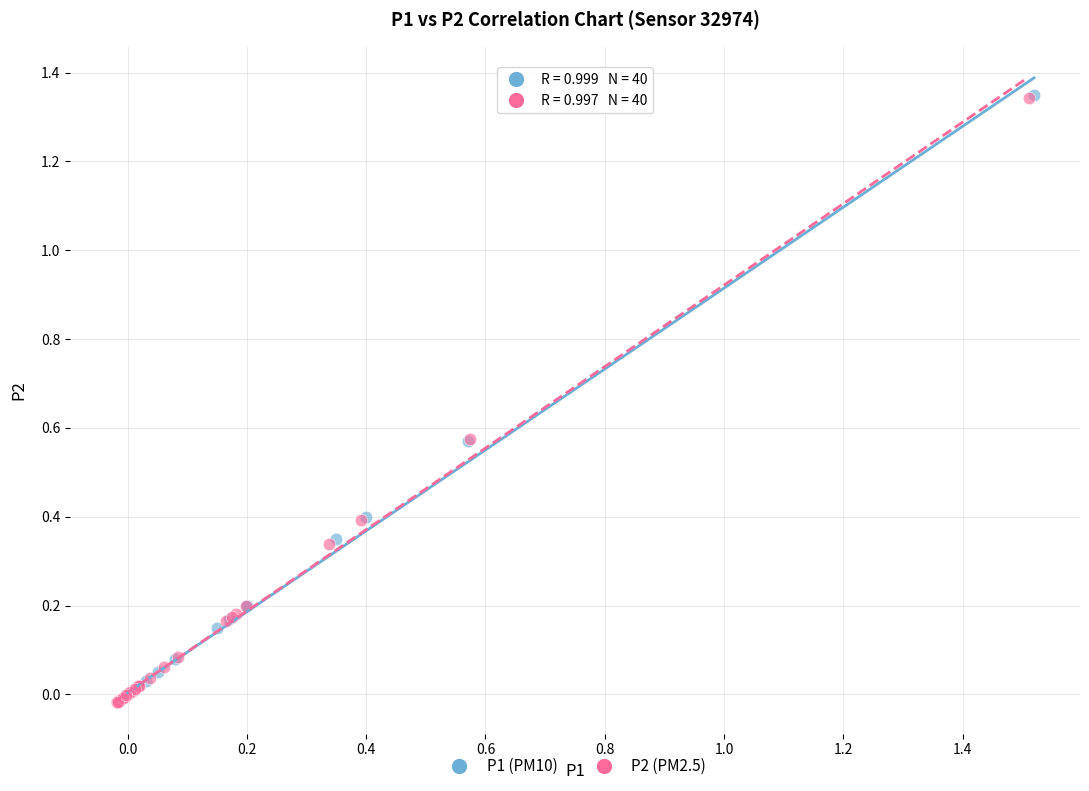

Which series has the largest Y range (max minus min)?

P2 (PM2.5)